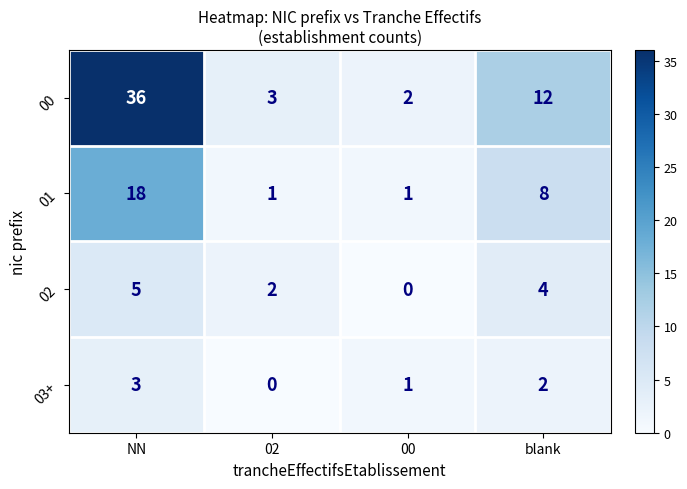

Which series has the widest spread of values?

00